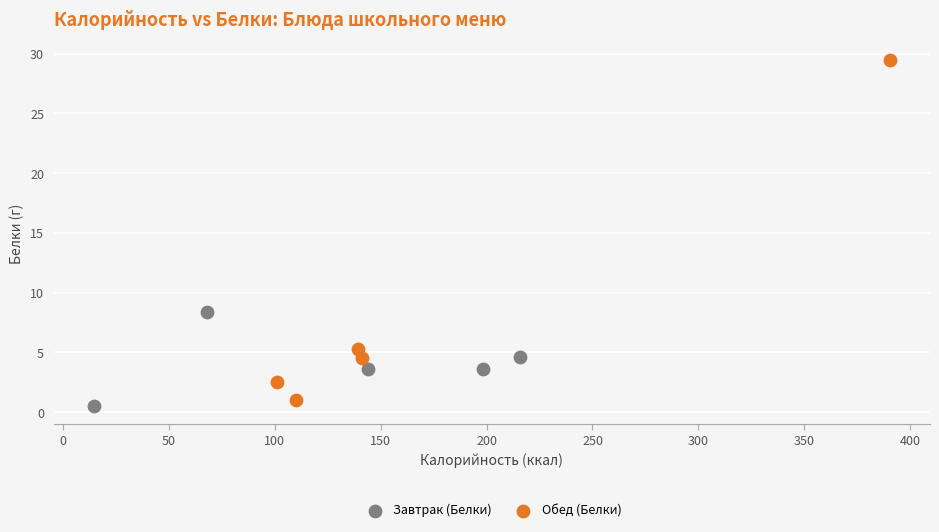

Which series reaches the maximum Y coordinate?

Обед (Белки)